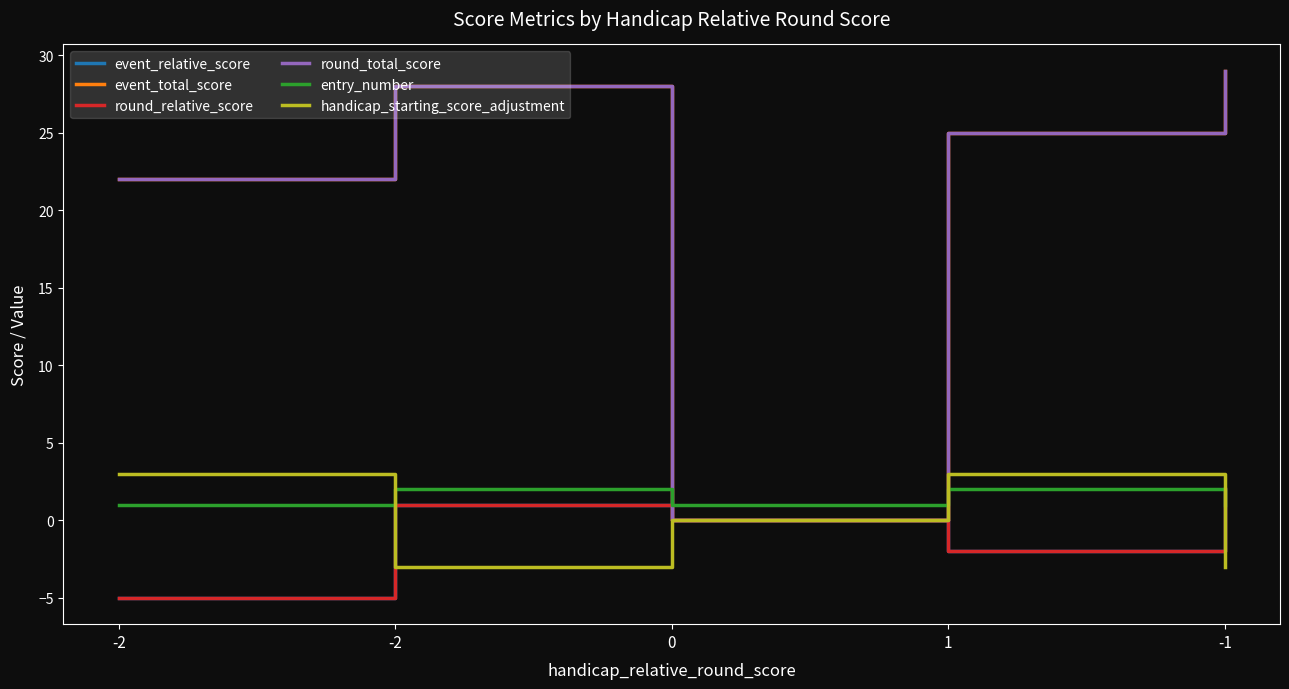

What is the sum of all round_relative_score values?

-4